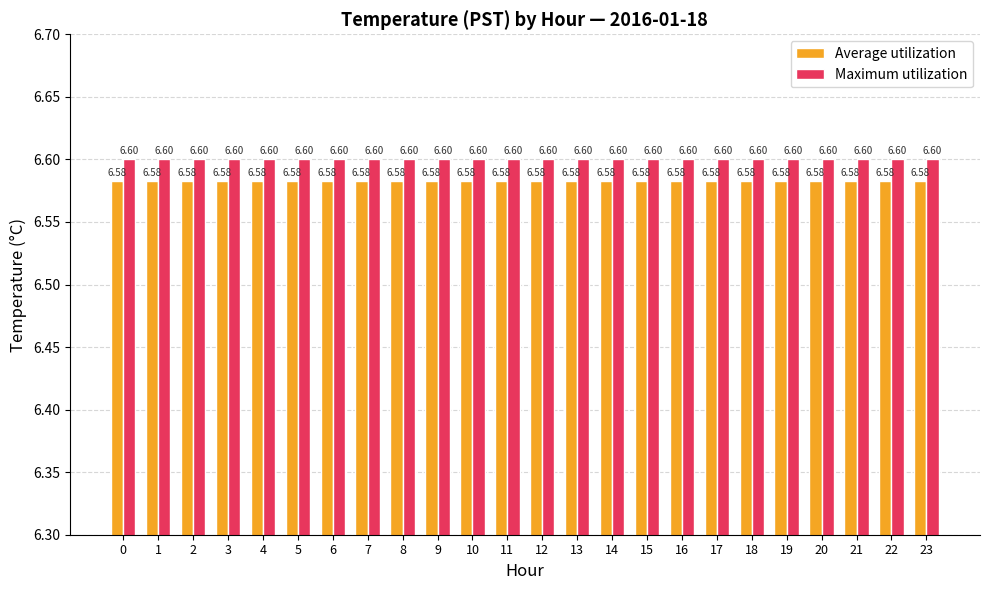

What are all the series names shown in the legend?

Average utilization, Maximum utilization